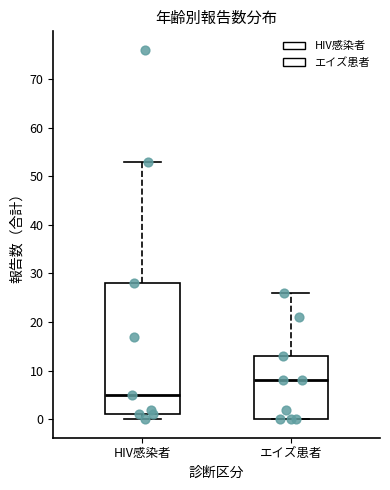

Where is the lower edge of the box for HIV感染者 on the y-axis? The values are not printed on the chart, so give them approximately, as read against the axis.

1